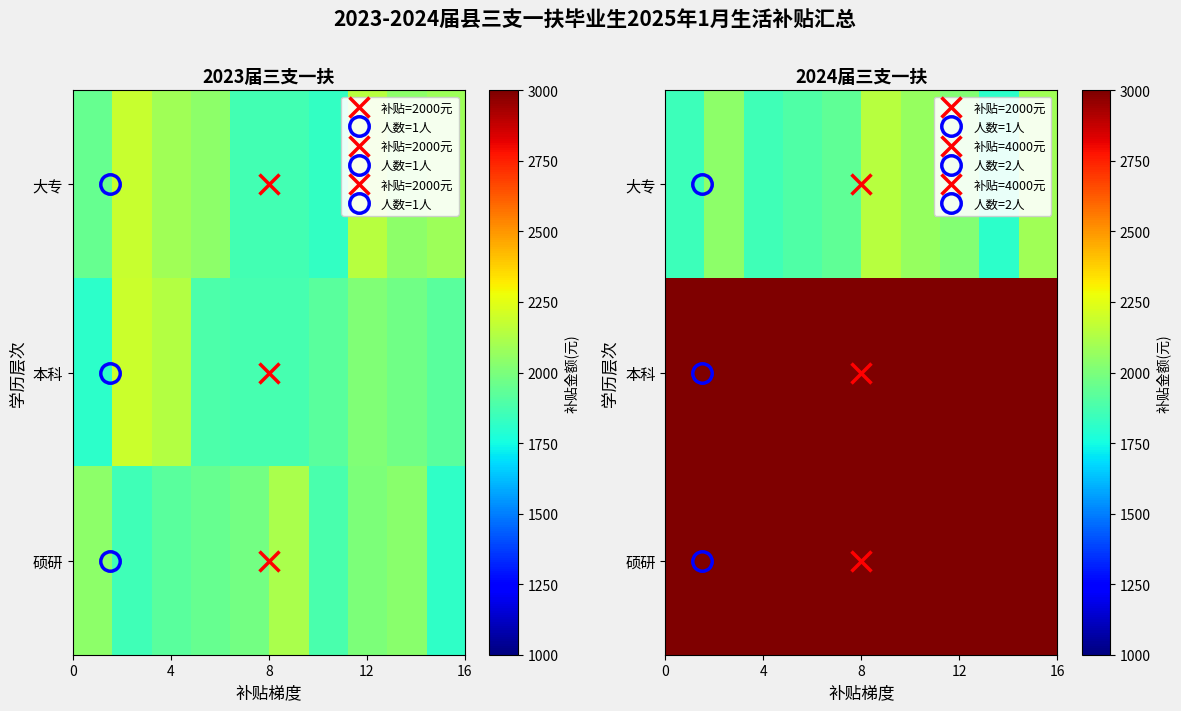

What is the minimum value shown in the chart?

1811.6